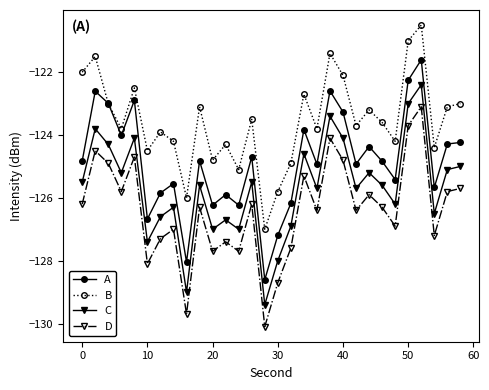

In A, how many points are lower than both neighbors (excluding endpoints)?

10